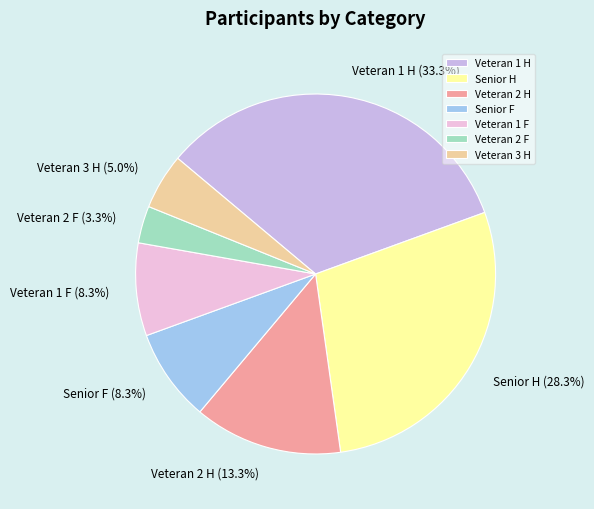

True or false: Veteran 2 H accounts for 13% of the total.

True